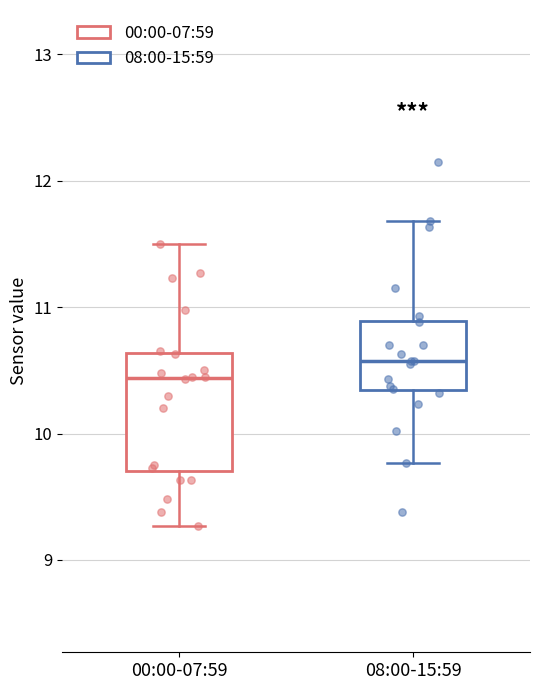

Where does the lower whisker of the box for 08:00-15:59 end on the y-axis? The values are not printed on the chart, so give them approximately, as read against the axis.

9.8